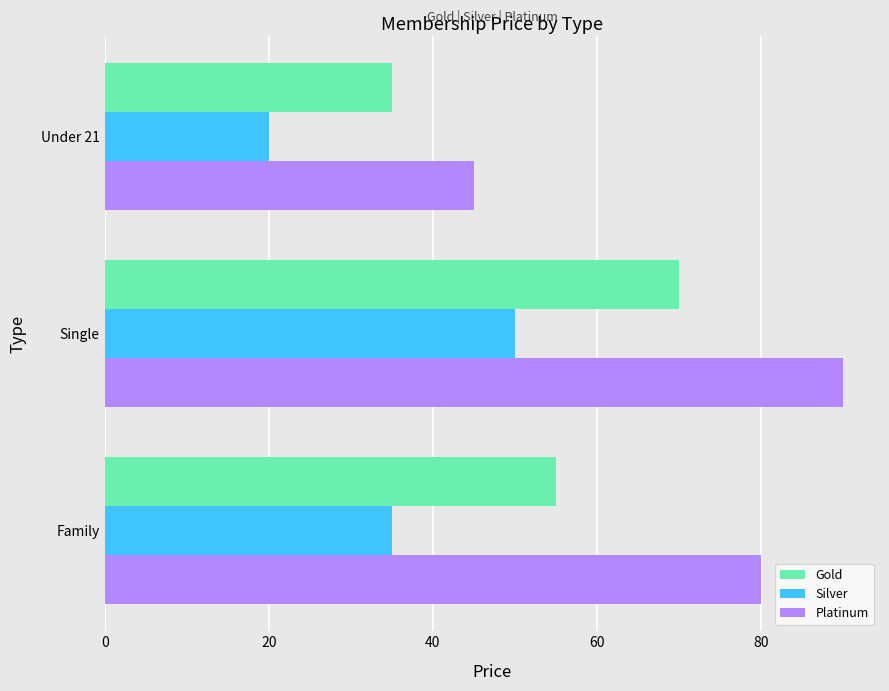

What value does the Platinum series have at Under 21, to the nearest 5?

45